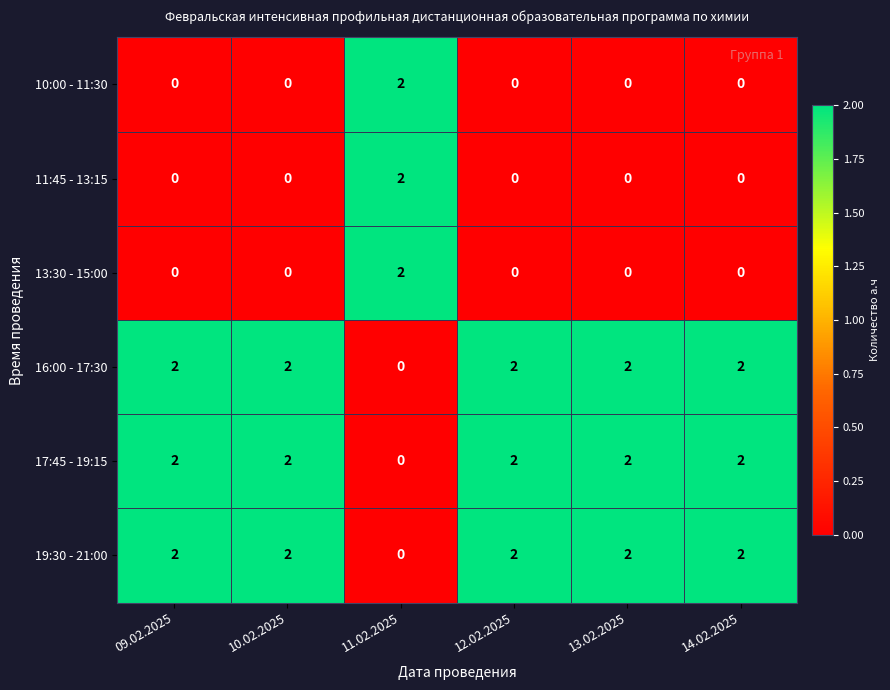

At how many categories does at least one series exceed 0?

6